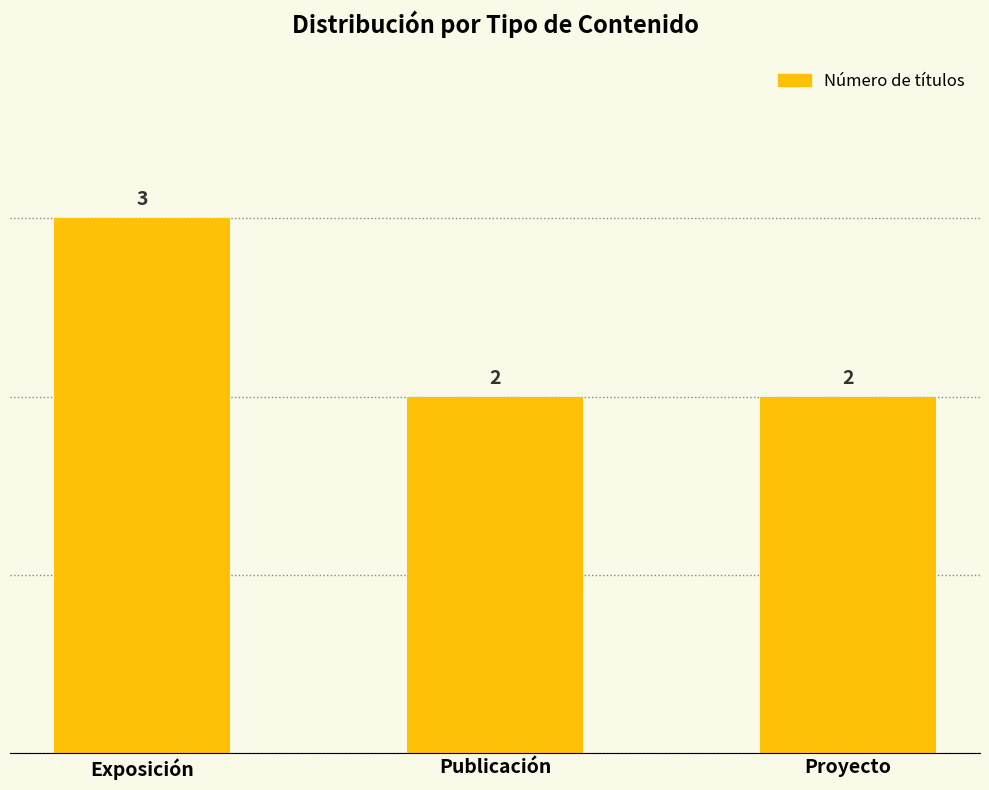

What is the label of the 1st bar from the left?

Exposición